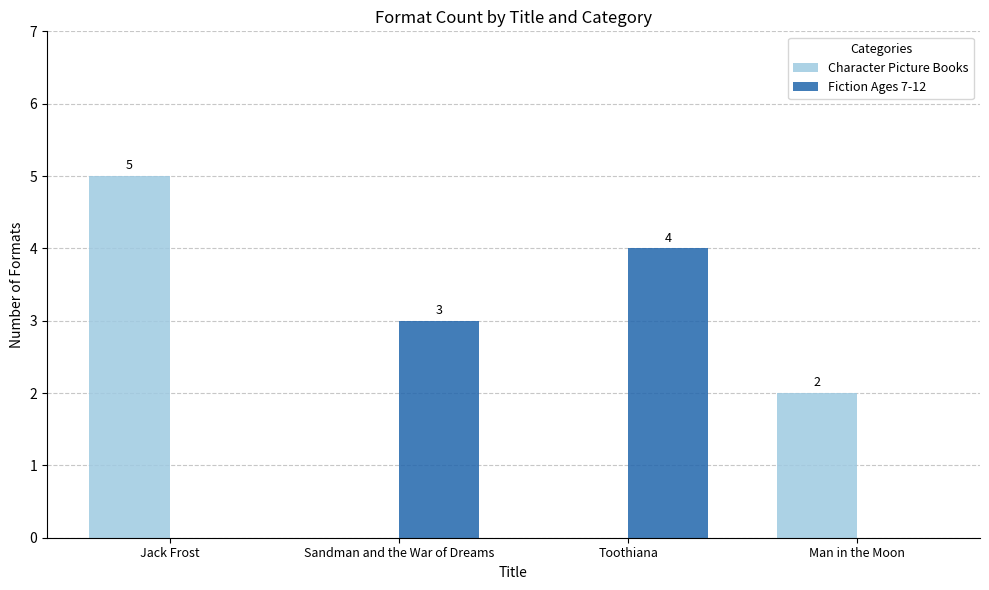

How many distinct data groups are displayed?

2